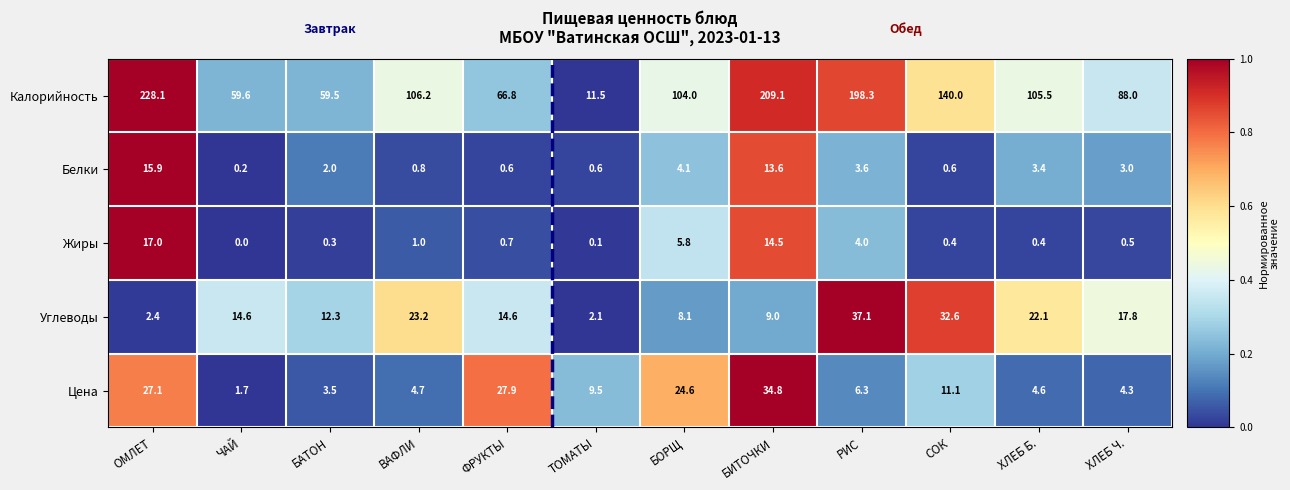

At how many categories does at least one series exceed 0?

12